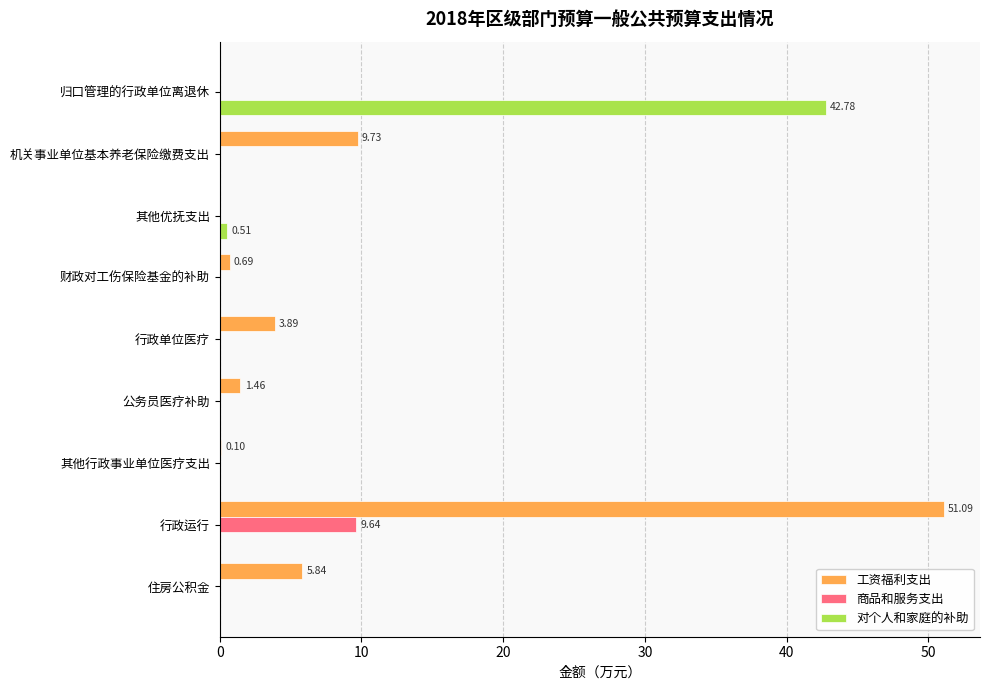

At which label does 工资福利支出 reach its peak?

行政运行